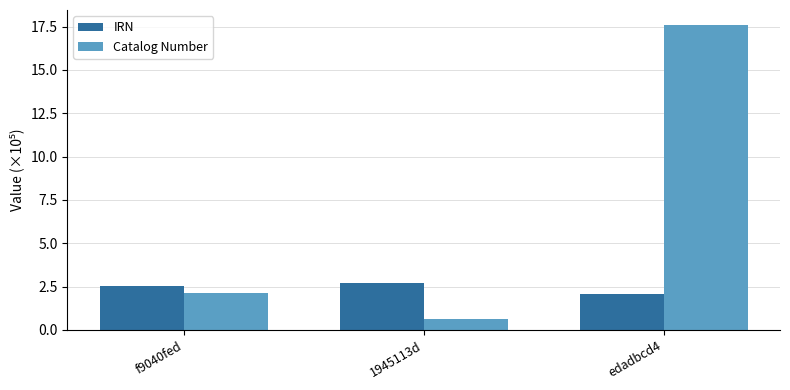

Rank the series by their maximum value, from lowest to highest.

IRN, Catalog Number